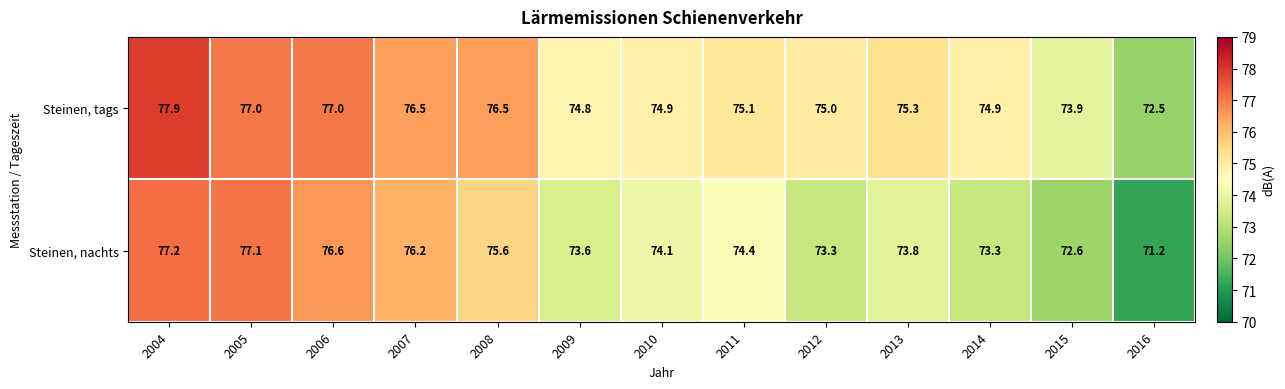

What is the difference between the Steinen, nachts values at 2008 and 2009?

2.0